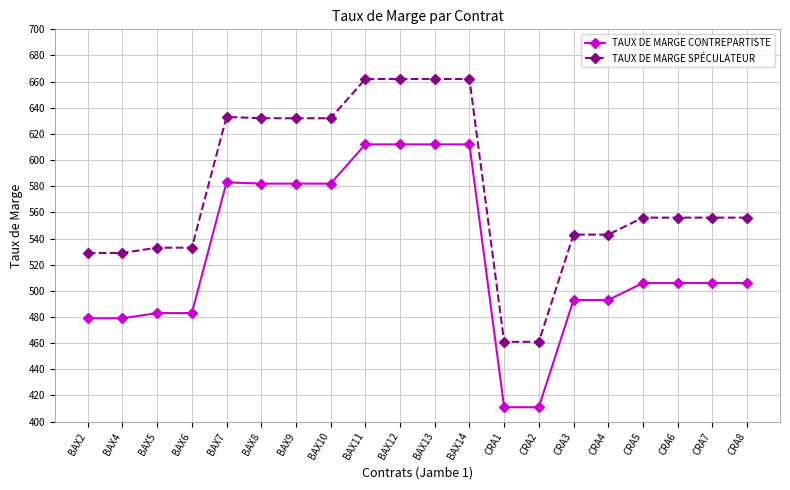

What is the average value of the TAUX DE MARGE CONTREPARTISTE series?

527